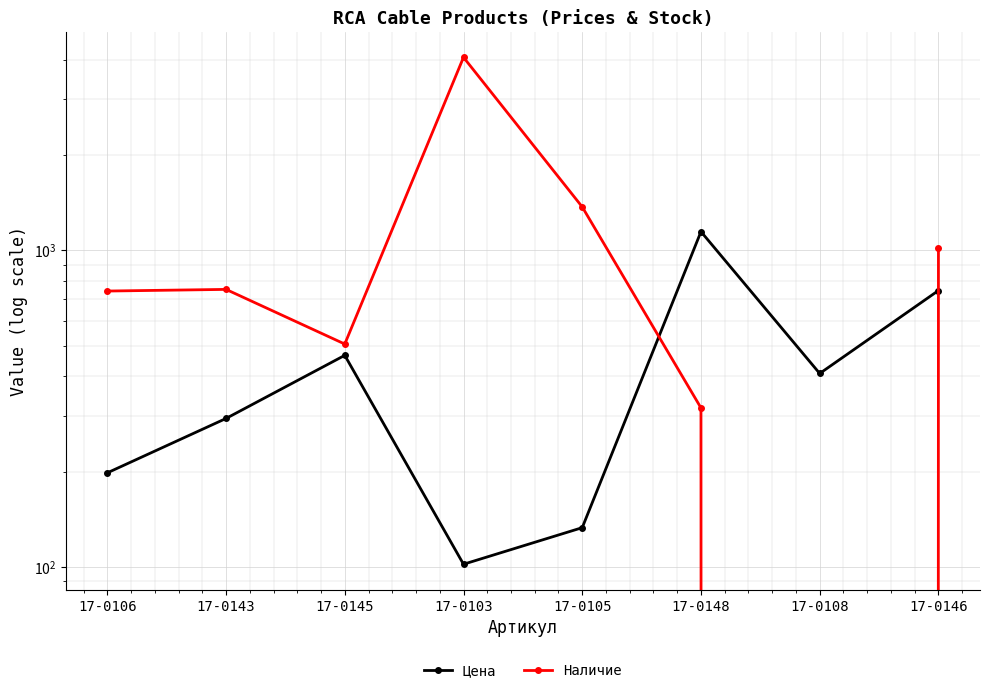

How many times do Цена and Наличие cross each other?

2